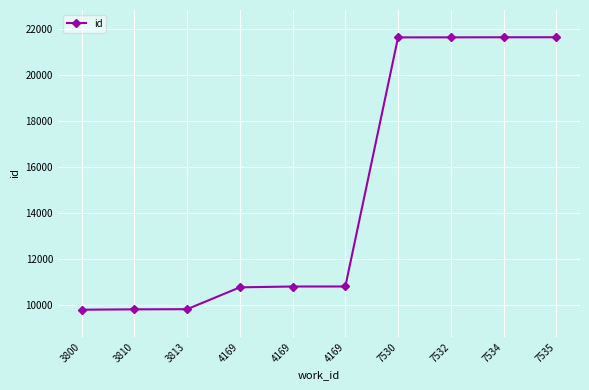

What is the sum of all values?

148374